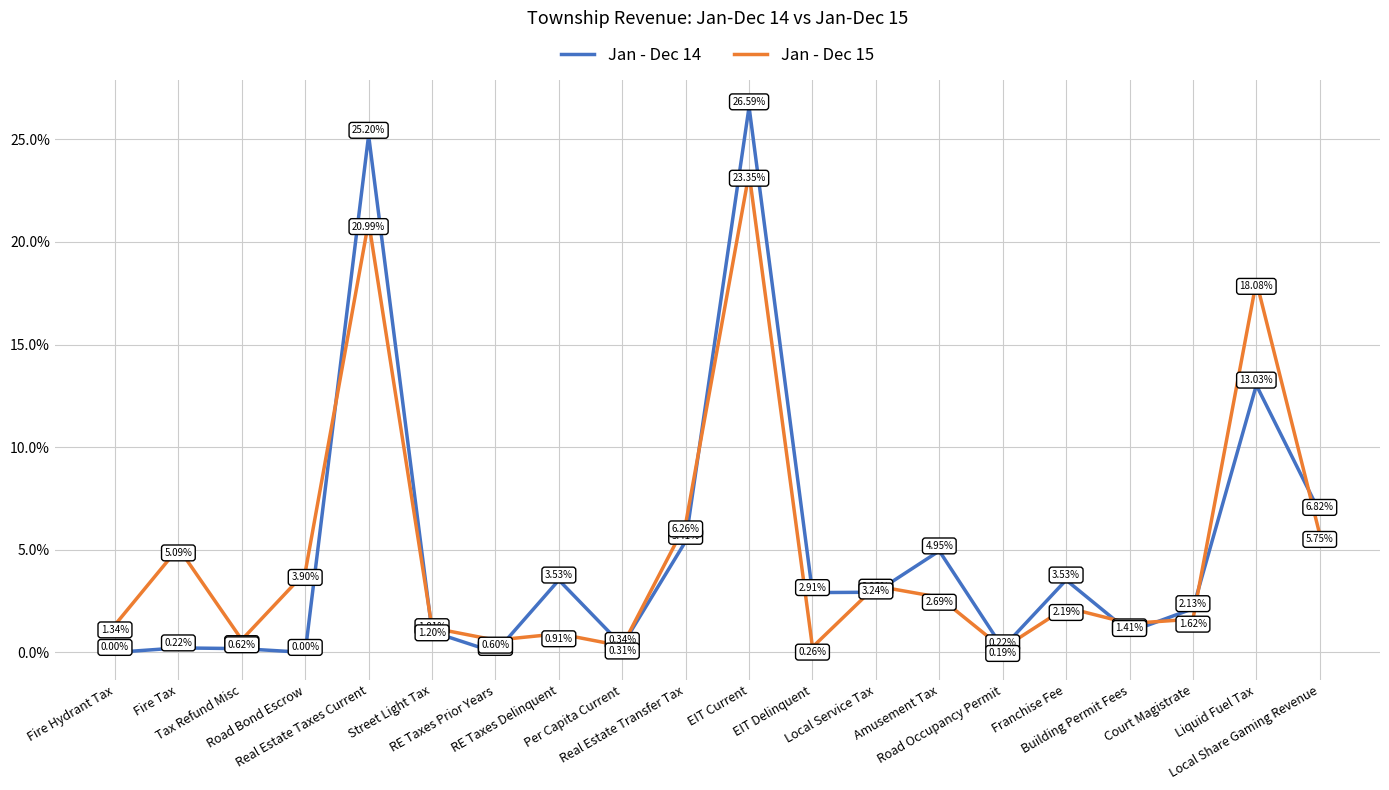

Which series has the largest range (max minus min)?

Jan - Dec 14